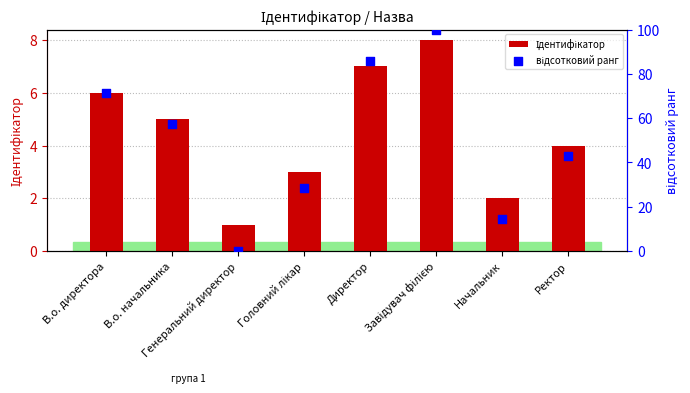

Which series reaches the maximum Y coordinate?

відсотковий ранг